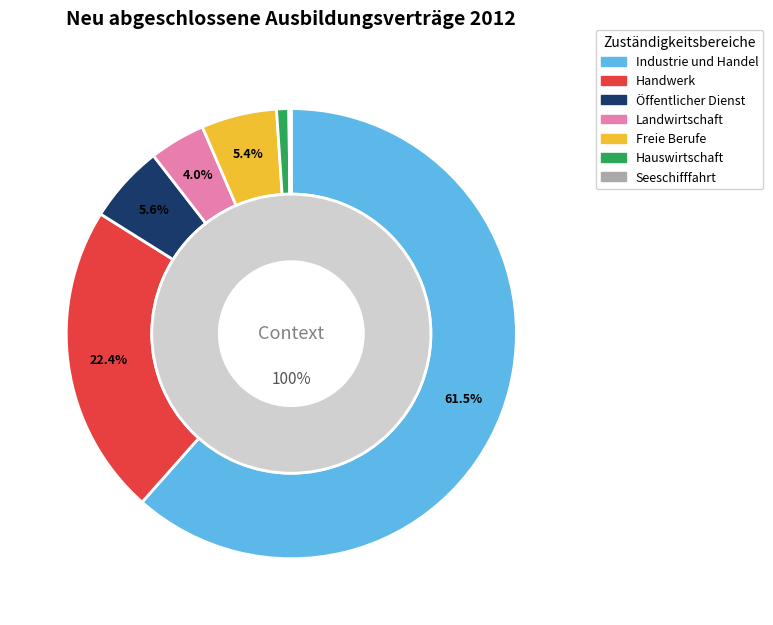

What percentage is the Landwirtschaft slice, to the nearest percent?

4%